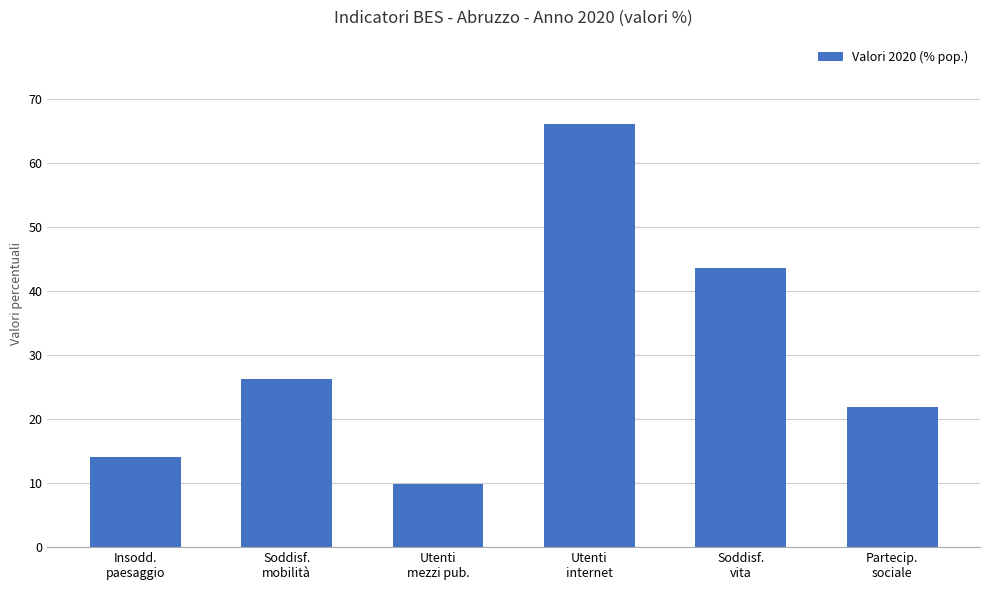

What is the average value?

30.3